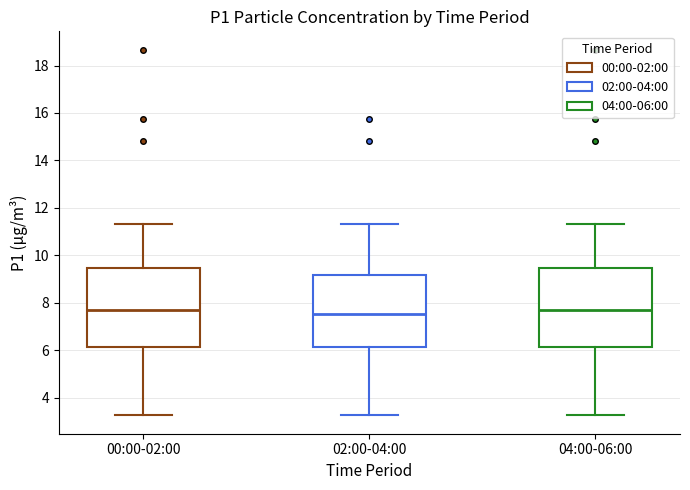

Reading left to right, transcribe this box plot: for each box, give where its median line is, the range the box spans, and where its two whiskers end, as read against the y-axis. The values are not printed on the chart, so give them approximately, as read against the axis.

00:00-02:00: median 7.8, box 6.2 to 9.4, whiskers 3.2 to 11.4
02:00-04:00: median 7.6, box 6.2 to 9.2, whiskers 3.2 to 11.4
04:00-06:00: median 7.8, box 6.2 to 9.4, whiskers 3.2 to 11.4